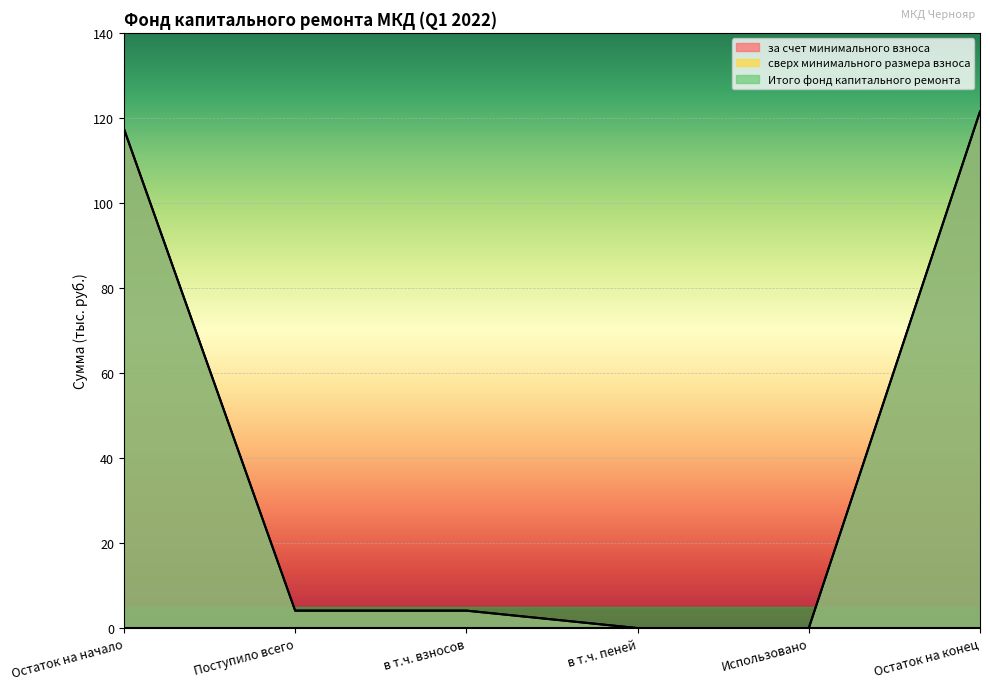

Between в т.ч. взносов and Остаток на конец, which series saw the biggest shift?

за счет минимального взноса